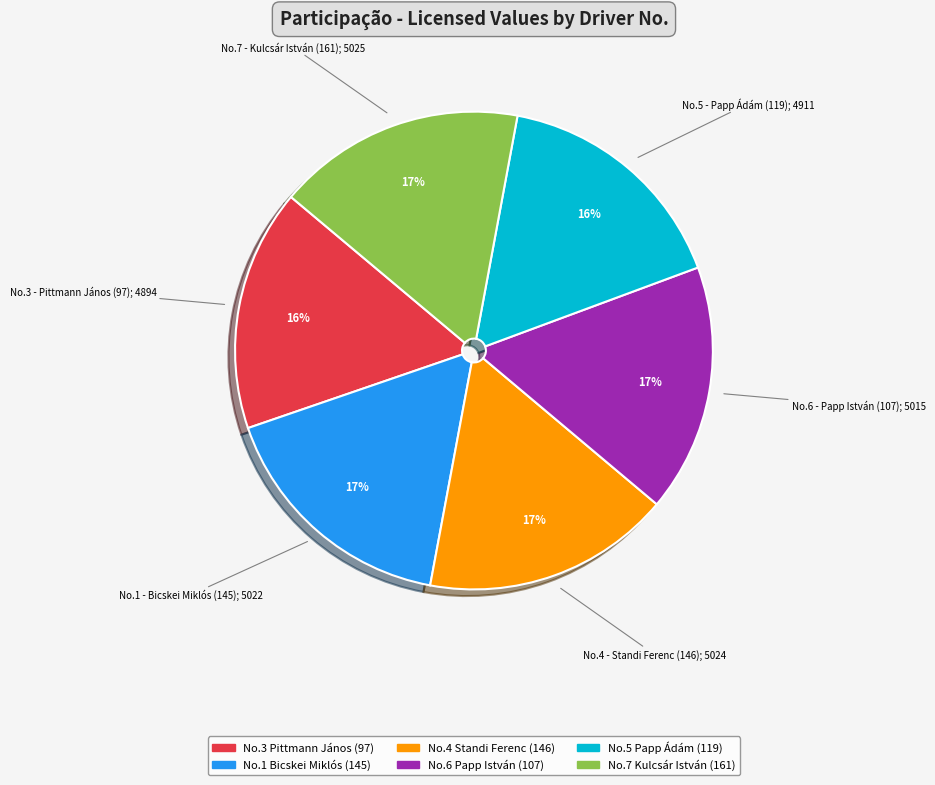

Does any single category account for the majority?

No